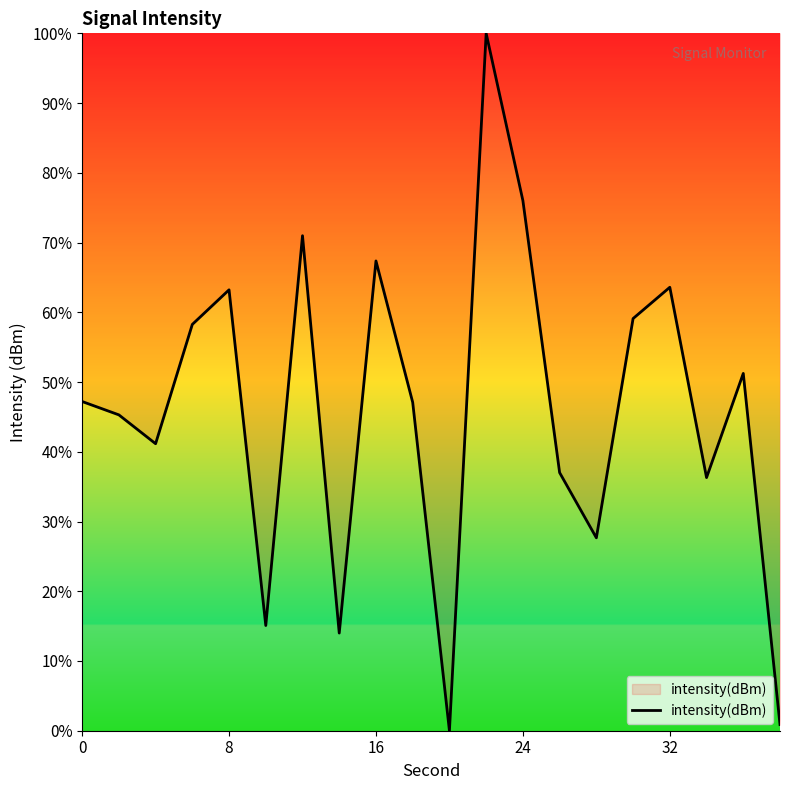

What is the greatest value displayed?

100.0